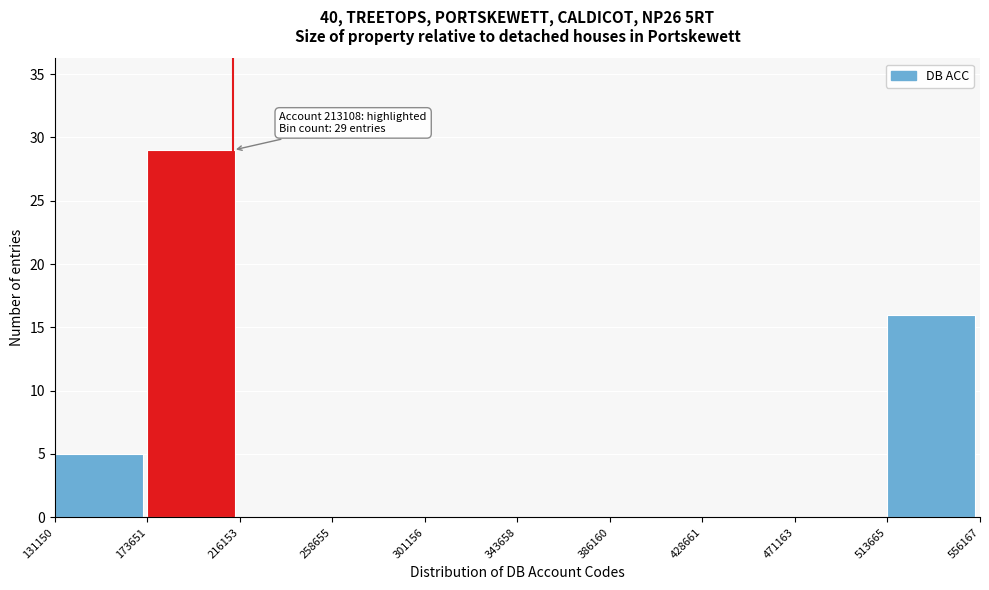

Which range on the x-axis has the tallest bar?

173651 to 216153